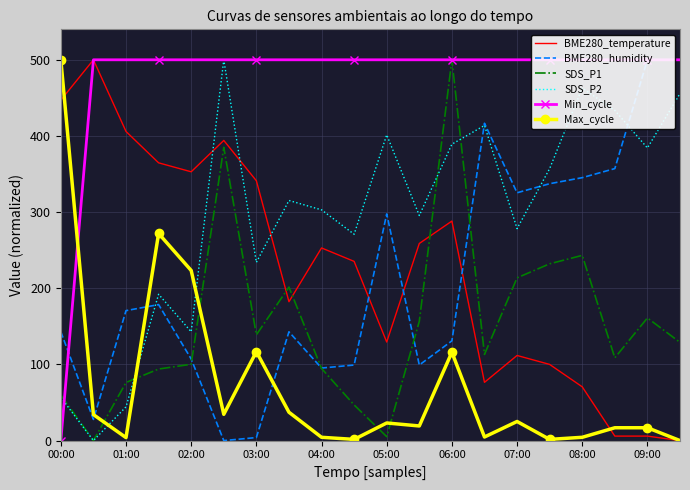

After their last crossing, which series has the higher values: BME280_humidity or SDS_P1?

BME280_humidity